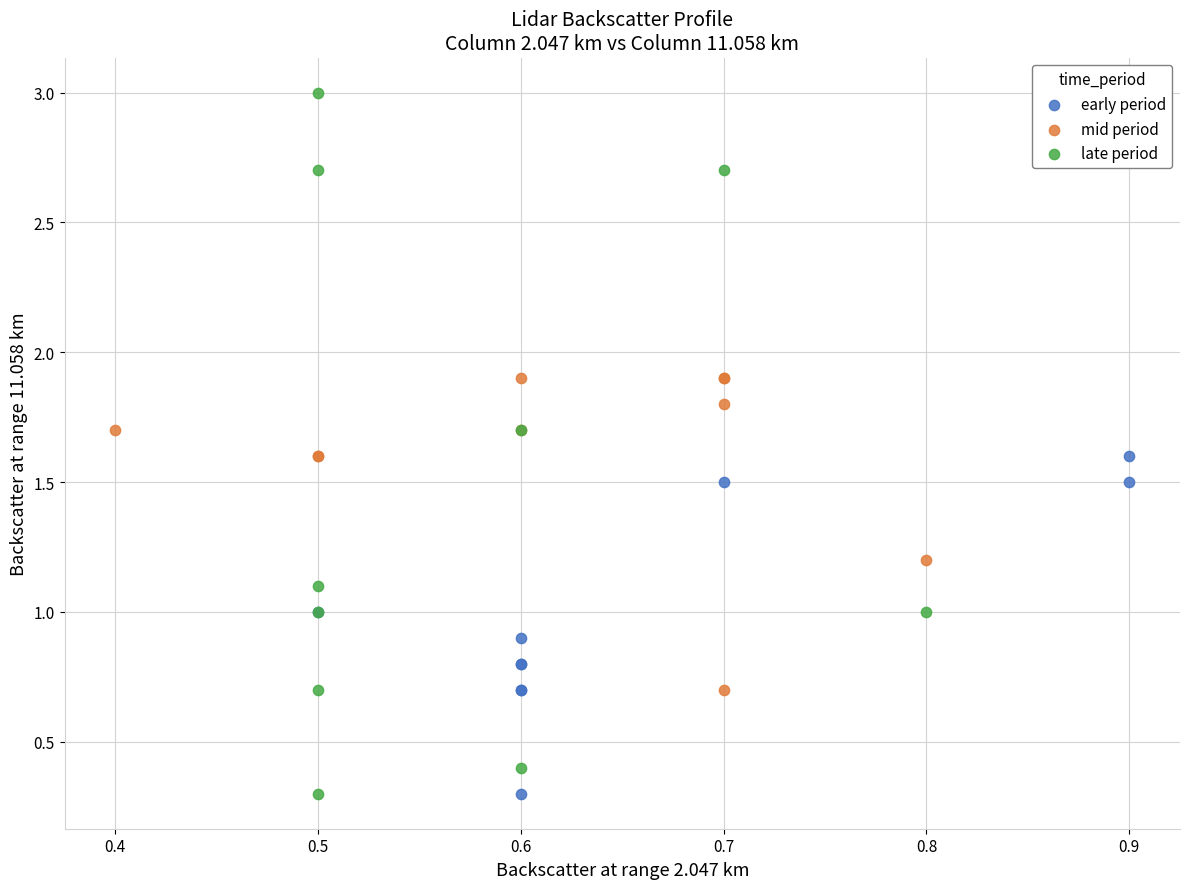

Which series has the widest spread of Y values?

late period